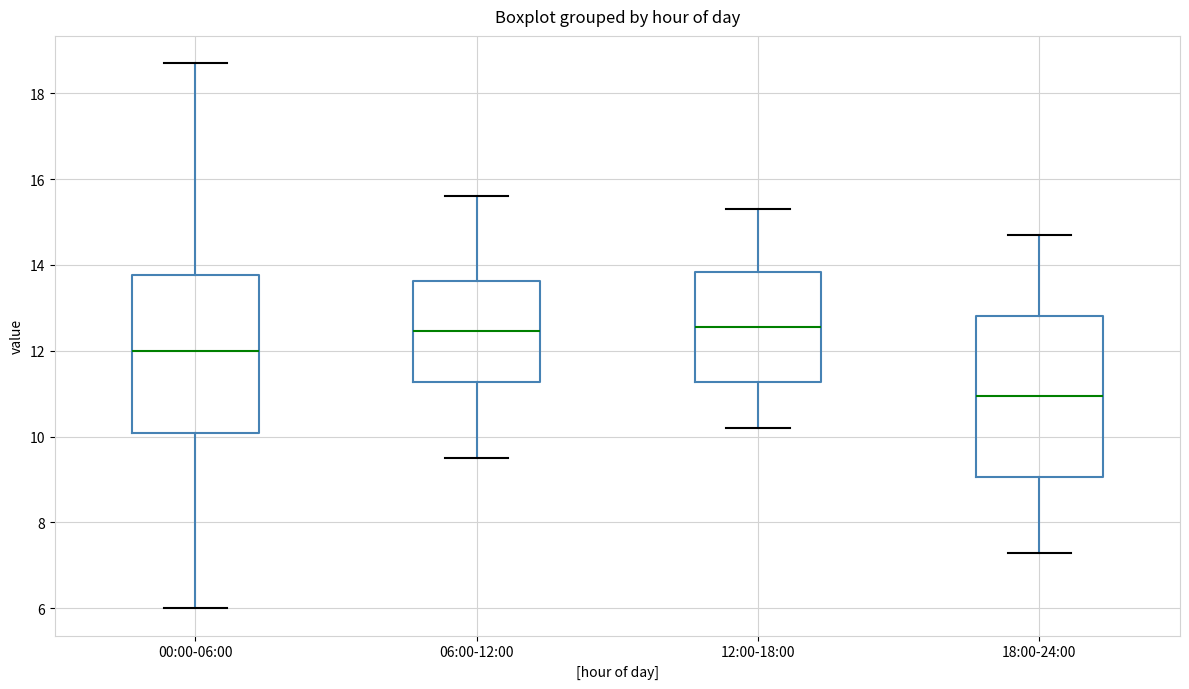

Where does the median line of the box for 06:00-12:00 sit on the y-axis? The values are not printed on the chart, so give them approximately, as read against the axis.

12.4